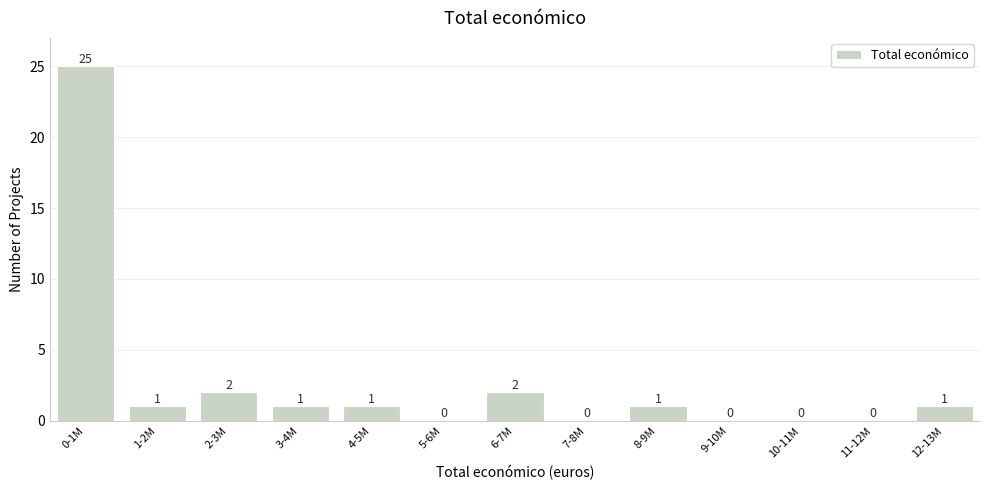

Reading left to right, list all the values displayed in this chart.

0-1M=25	1-2M=1	2-3M=2	3-4M=1	4-5M=1	5-6M=0	6-7M=2	7-8M=0	8-9M=1	9-10M=0	10-11M=0	11-12M=0	12-13M=1